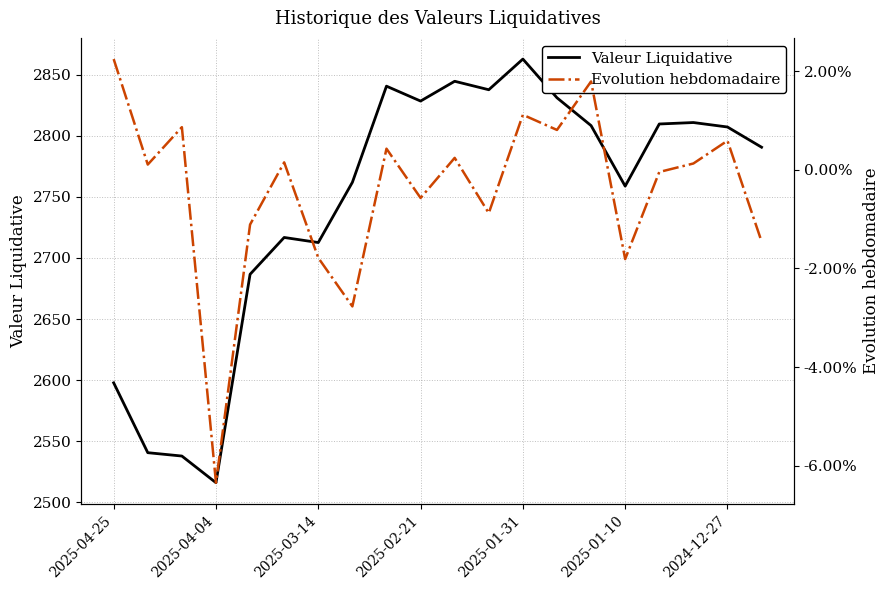

At which label does Valeur Liquidative reach its peak?

2025-01-31